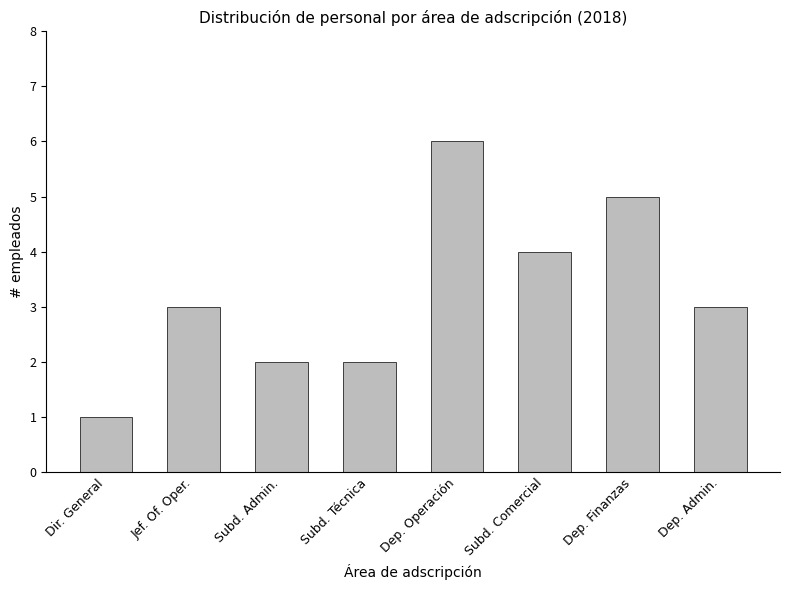

The value at Dep. Admin. is 4. True or false?

False